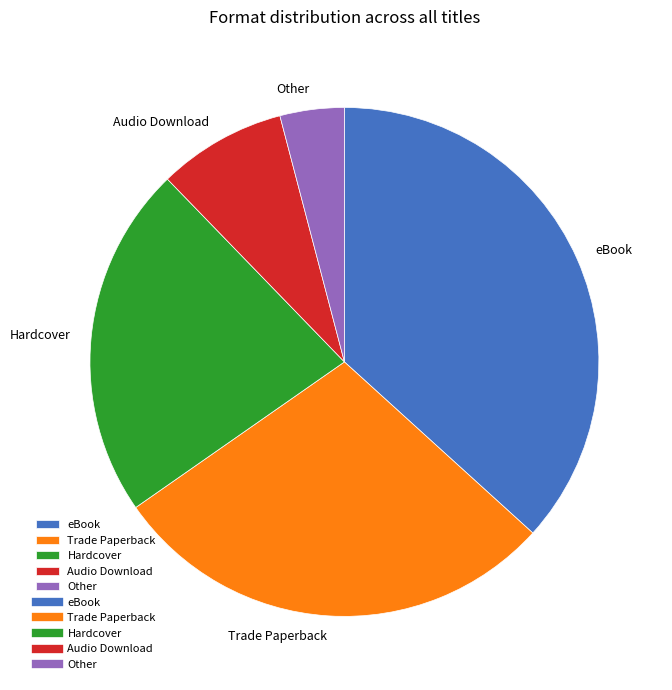

Which slice is the largest?

eBook